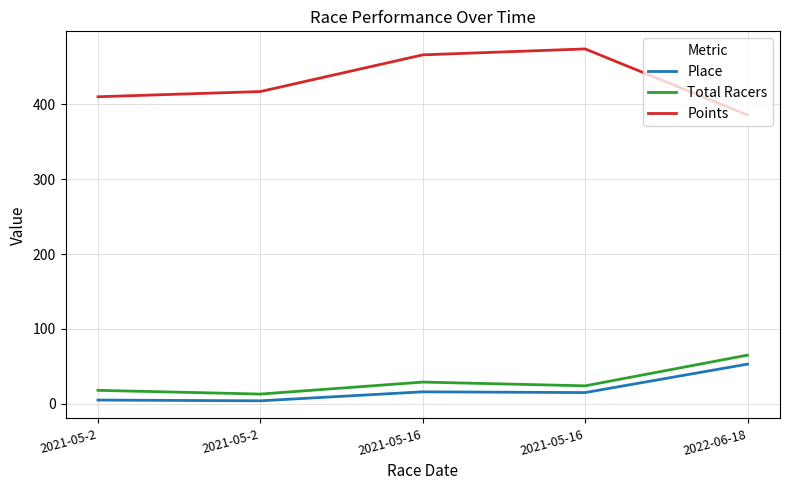

What are all the series names shown in the legend?

Place, Total Racers, Points